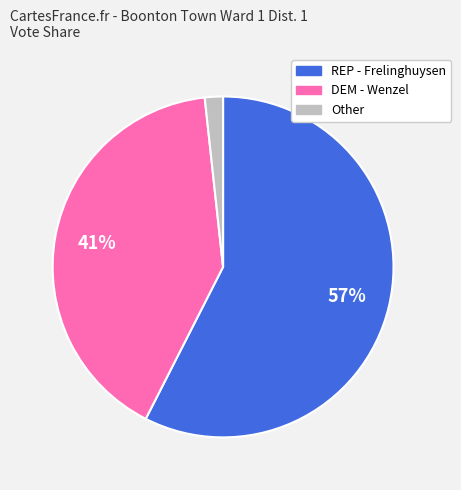

Is there a majority slice in this chart?

Yes